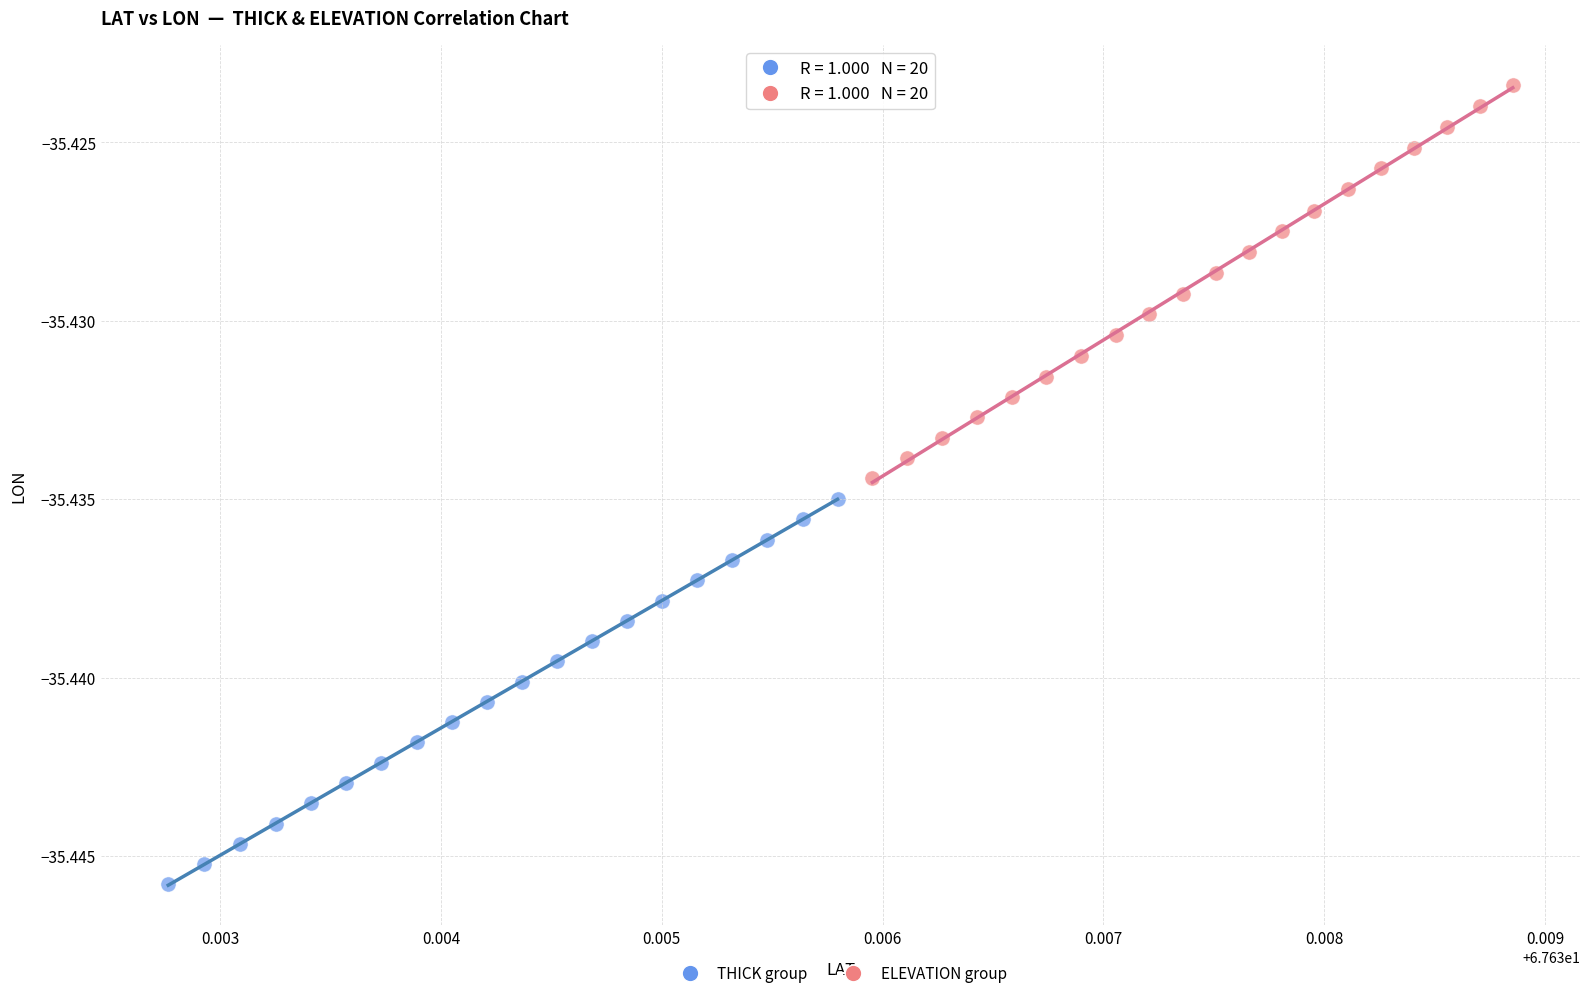

Which series contains the lowest Y value?

THICK group